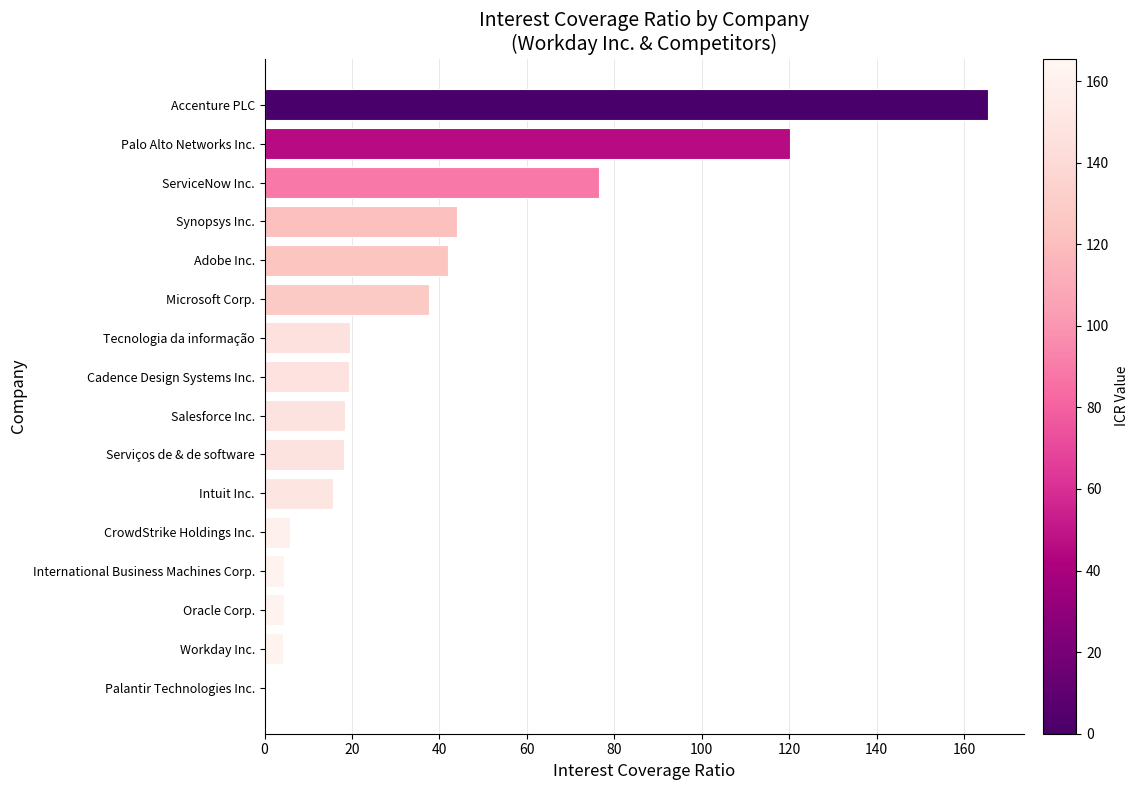

What is the sum of the values at Accenture PLC and Oracle Corp.?

169.9